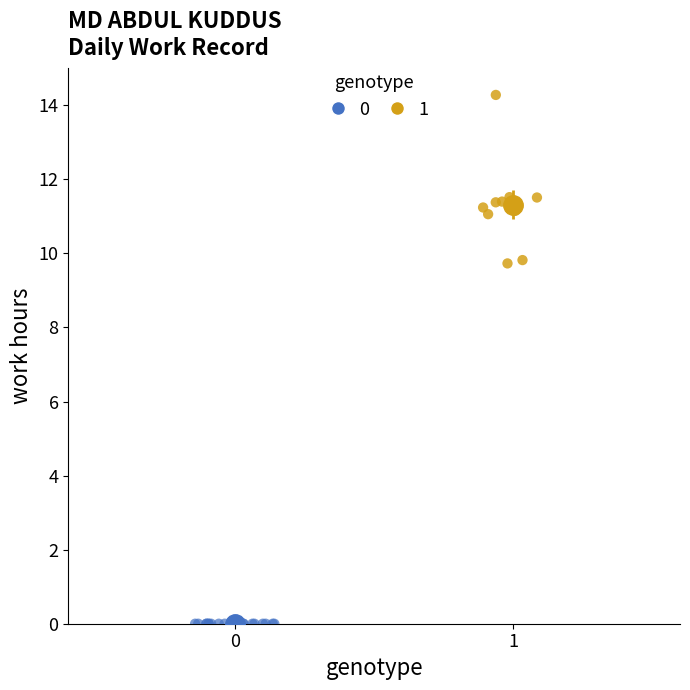

Which series contains the highest Y value?

1